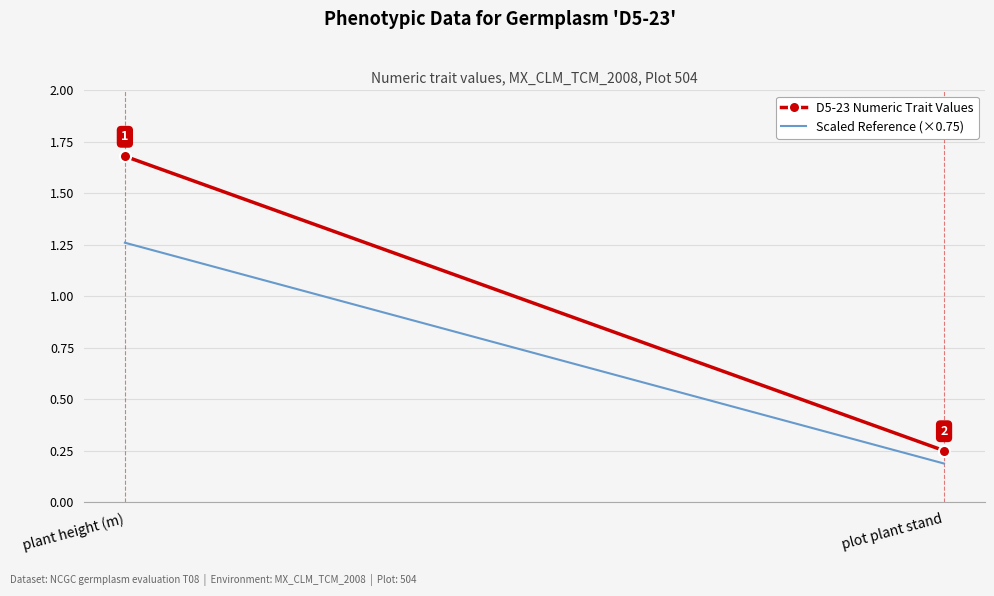

Reading left to right, what are all the values shown in this chart?

D5-23 Numeric Trait Values: plant height (m)=1.7	plot plant stand=0.2
Scaled Reference (×0.75): plant height (m)=1.3	plot plant stand=0.2